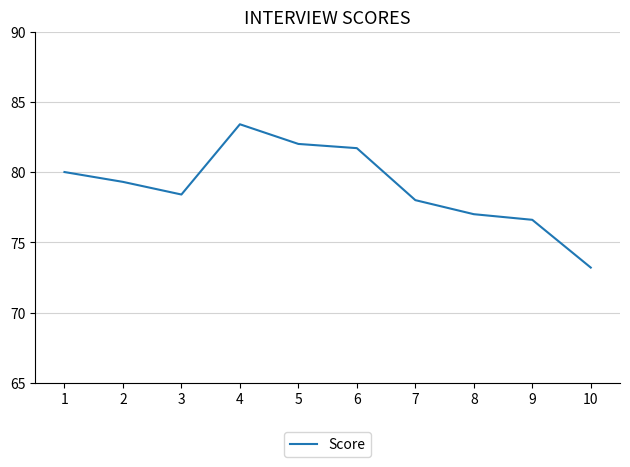

Is it true that the value at 1 is 80.0?

True